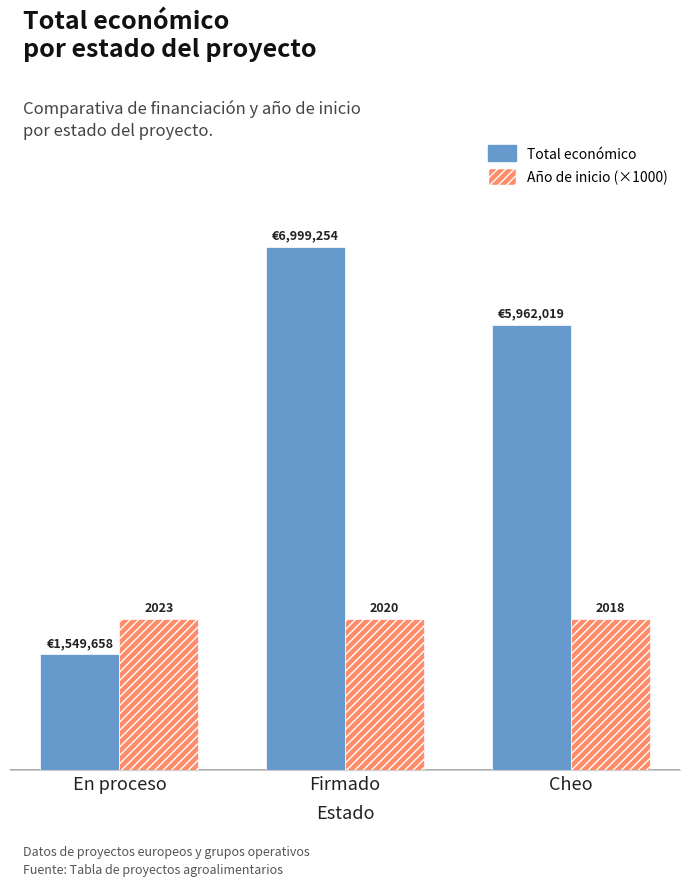

List the series in order of their overall mean, highest first.

Total económico, Año de inicio (×1000)